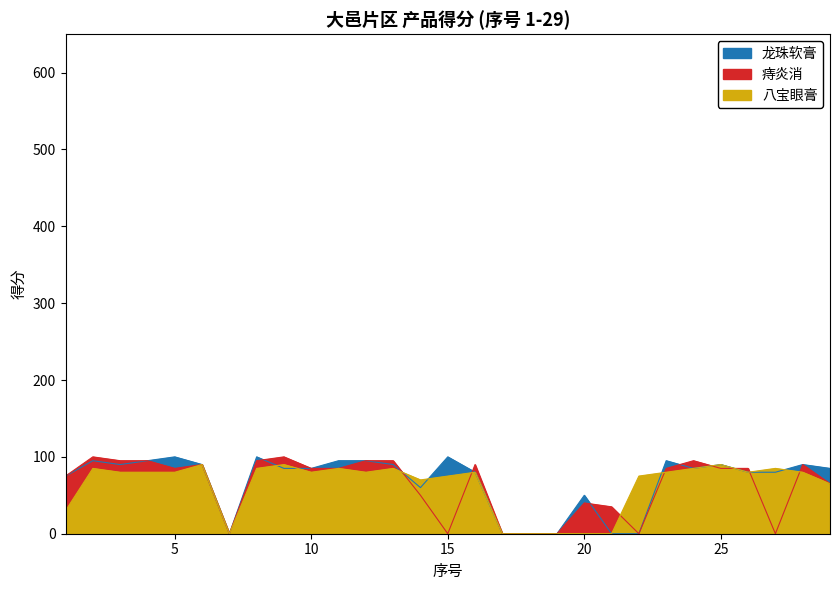

Does the chart have visible grid lines?

No